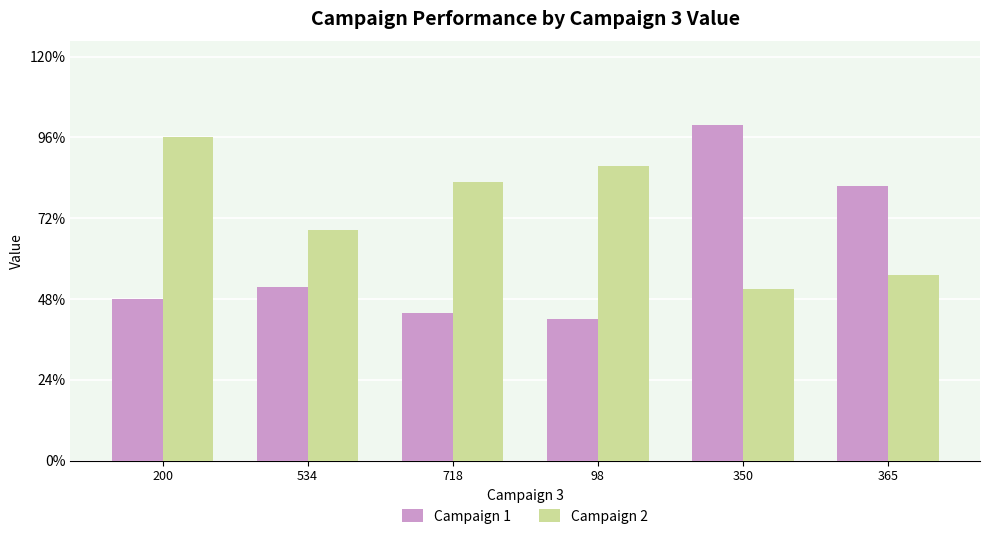

Are the bars horizontal?

No